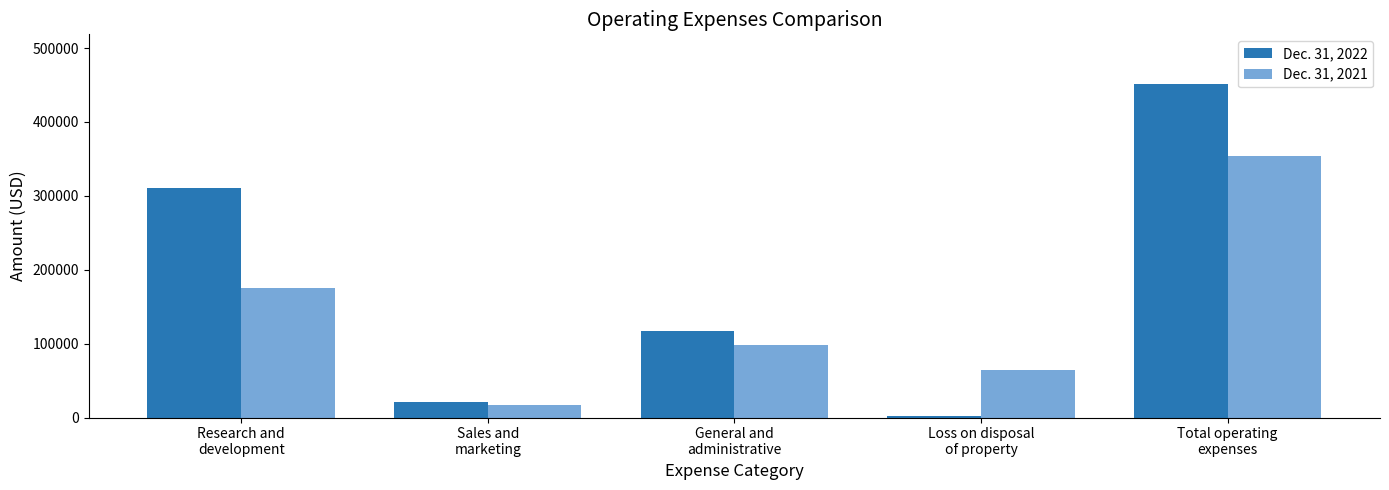

Reading left to right, what are all the values shown in this chart?

Dec. 31, 2022: 311084	20772	116437	2695	450988
Dec. 31, 2021: 174935	17118	97905	64191	354149